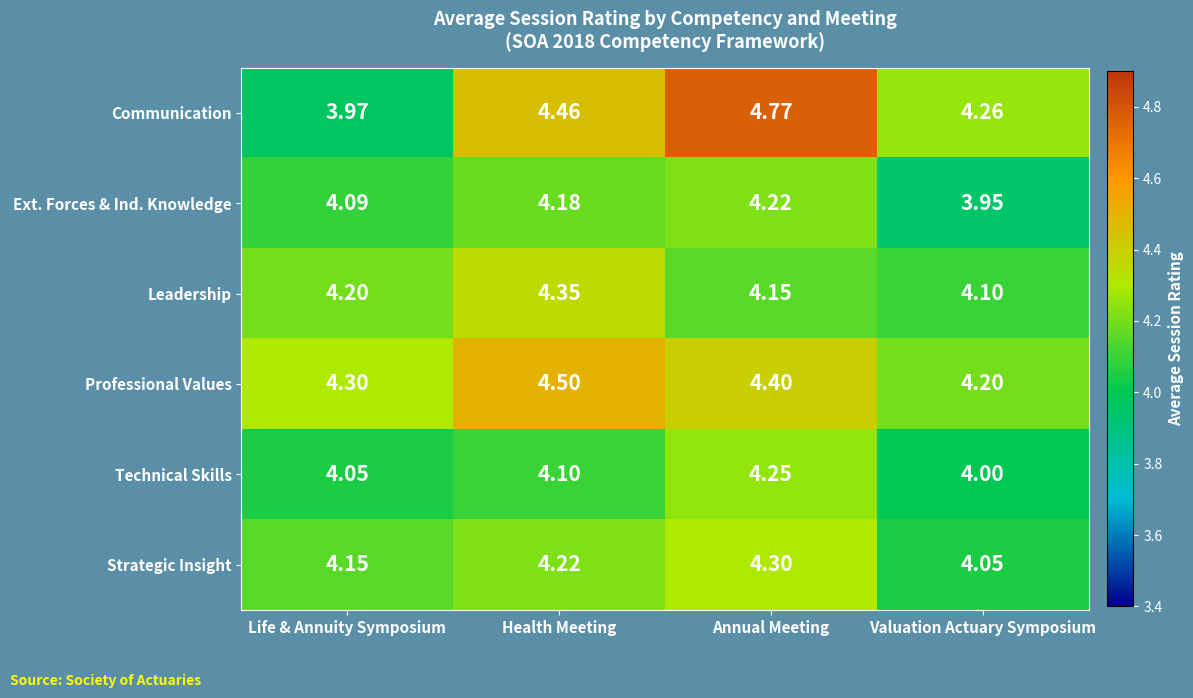

Where is Ext. Forces & Ind. Knowledge nearest to the value 4?

Valuation Actuary Symposium